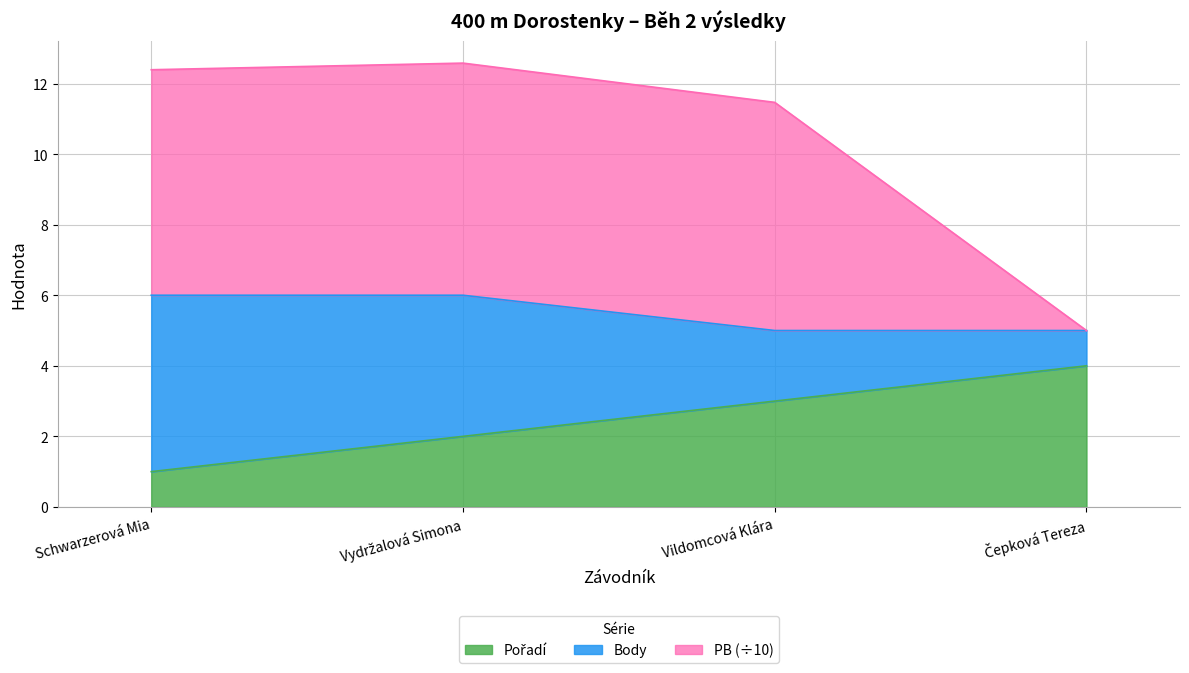

At which label does Pořadí first exceed 3?

Čepková Tereza